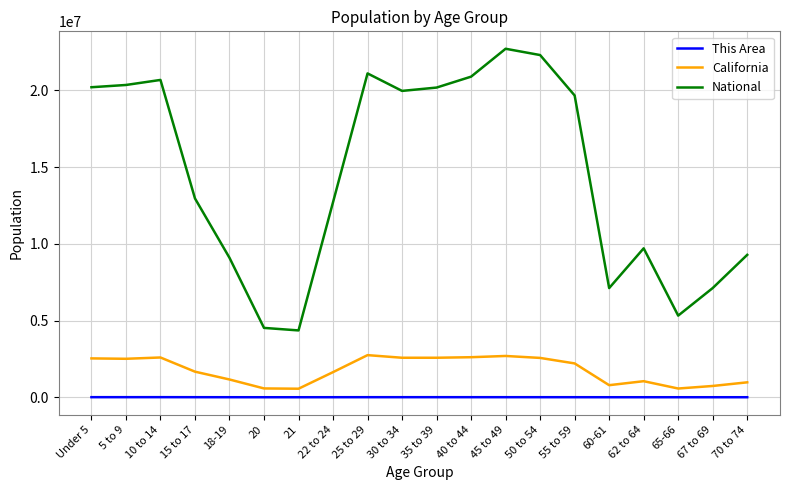

What is the difference between the highest and lowest values at 55 to 59?

19662163